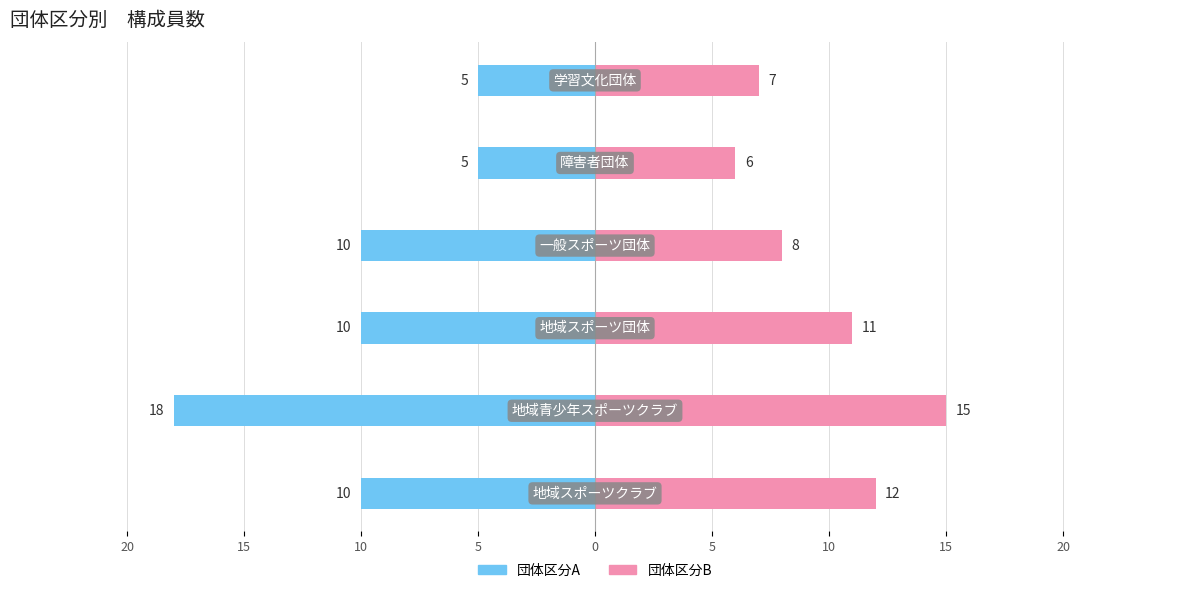

How many 団体区分B values are between 7 and 12?

4